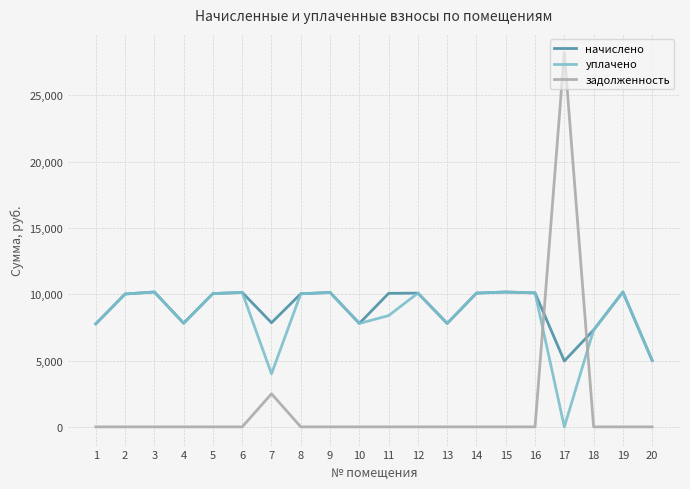

Which series has the largest total across all categories?

начислено